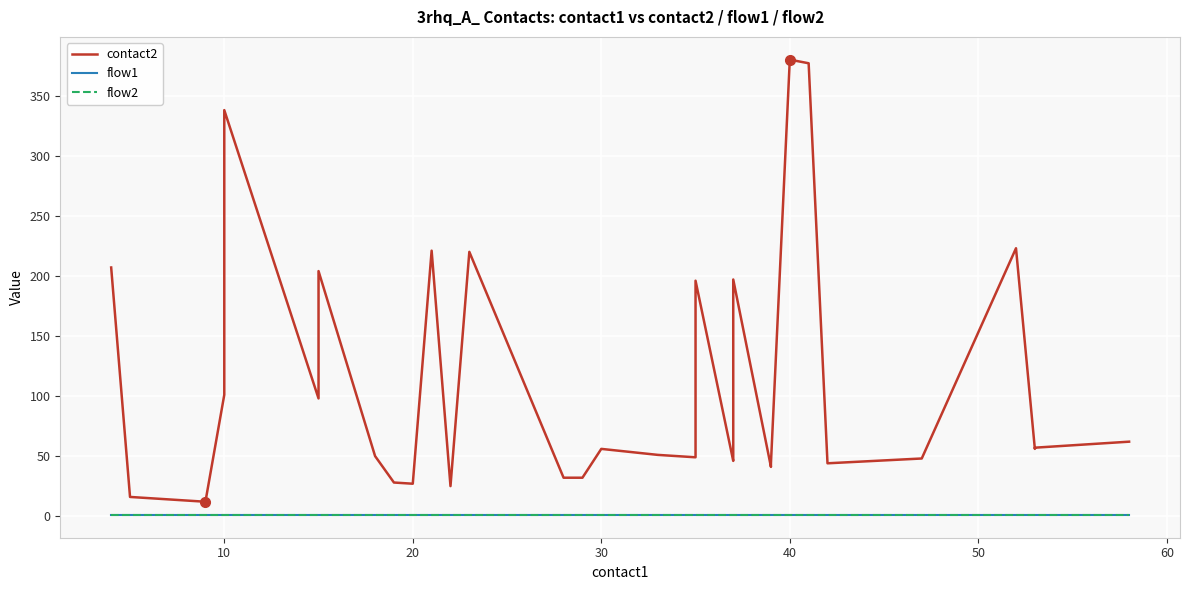

What is the total value across all series at 14?

222